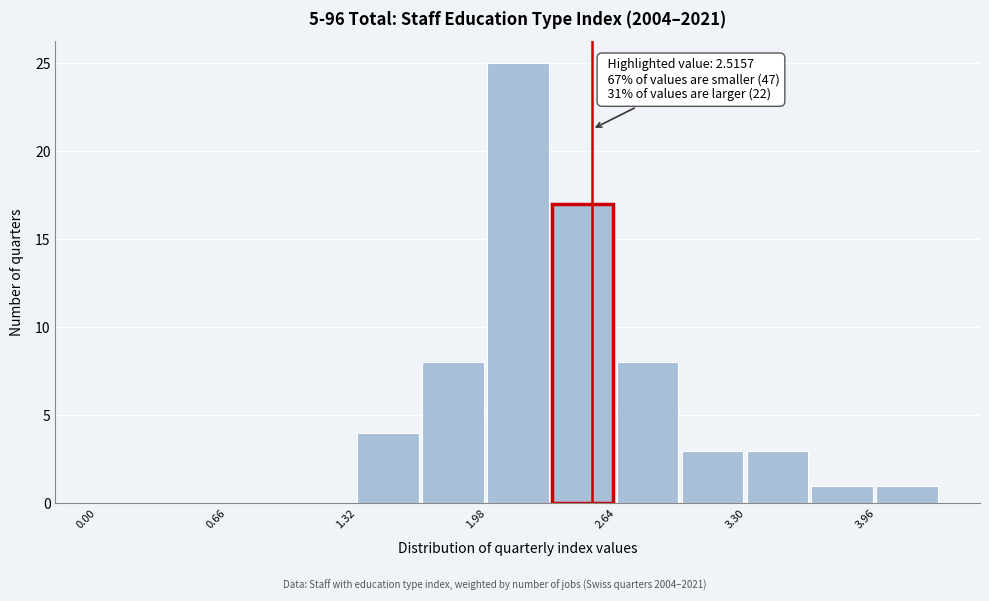

Read against the x-axis, roughly where is the centre of the tallest bar?

2.1